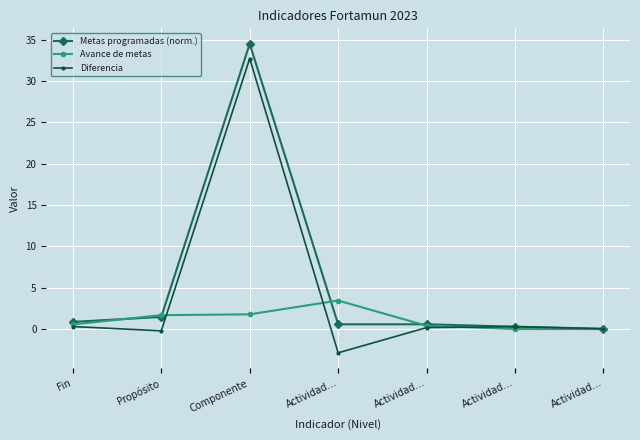

The Diferencia series shows 0.2 at Actividad…. True or false?

False